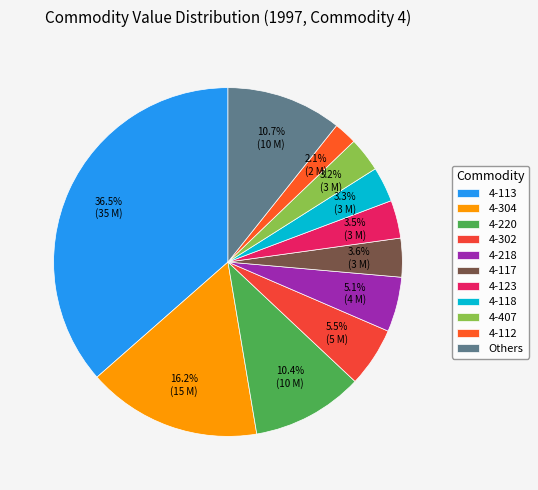

Count the number of slices in the pie.

11